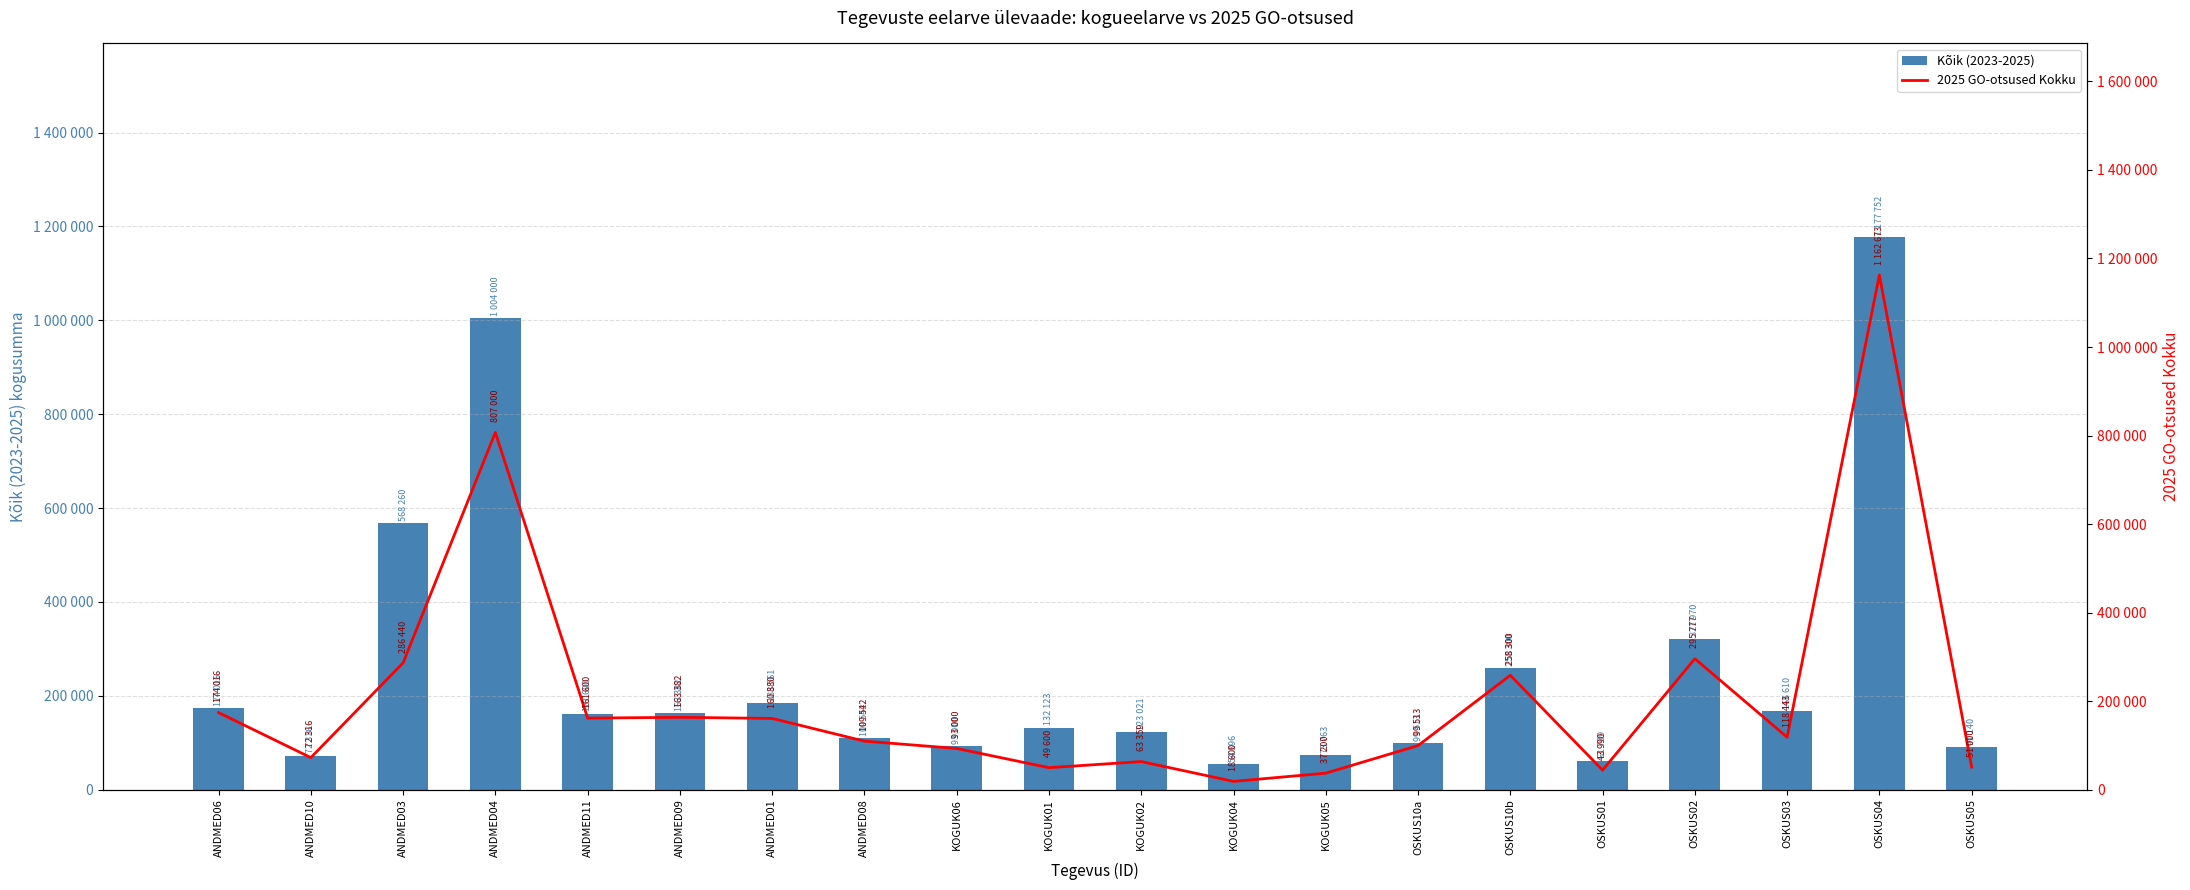

Reading right to left, what are all the values shown in this chart?

Kõik (2023-2025): OSKUS05=91140.0	OSKUS04=1177752.8	OSKUS03=166610.4	OSKUS02=321970.6	OSKUS01=61709.5	OSKUS10b=258300.0	OSKUS10a=99513.0	KOGUK05=73763.4	KOGUK04=54896.4	KOGUK02=123021.9	KOGUK01=132123.0	KOGUK06=93000.0	ANDMED08=109542.0	ANDMED01=183561.0	ANDMED09=163382.0	ANDMED11=161600.0	ANDMED04=1004000.0	ANDMED03=568260.0	ANDMED10=72316.0	ANDMED06=174016.0
2025 GO-otsused Kokku: OSKUS05=51000.0	OSKUS04=1162673.6	OSKUS03=118443.6	OSKUS02=295777.2	OSKUS01=43990.2	OSKUS10b=258300.0	OSKUS10a=99513.0	KOGUK05=37200.0	KOGUK04=18600.0	KOGUK02=63359.0	KOGUK01=49600.0	KOGUK06=93000.0	ANDMED08=109542.0	ANDMED01=160880.0	ANDMED09=163382.0	ANDMED11=161600.0	ANDMED04=807000.0	ANDMED03=286440.0	ANDMED10=72316.0	ANDMED06=174016.0